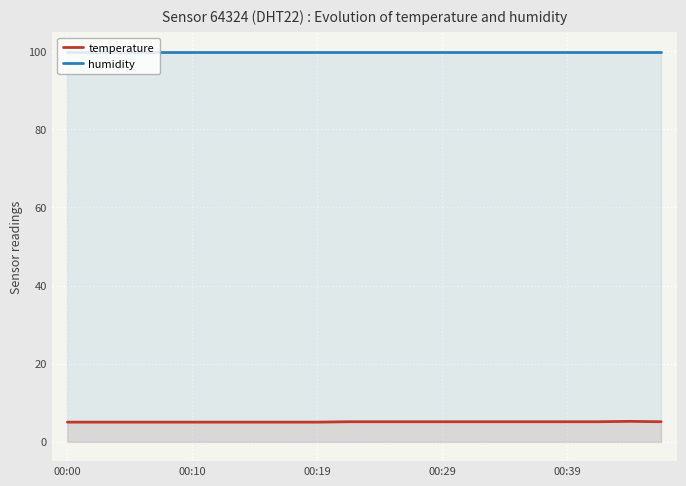

Reading right to left, list all the values displayed in this chart.

temperature: 5.1	5.2	5.1	5.1	5.1	5.1	5.1	5.1	5.1	5.1	5.1	5.0	5.0	5.0	5.0	5.0	5.0	5.0	5.0	5.0
humidity: 99.9	99.9	99.9	99.9	99.9	99.9	99.9	99.9	99.9	99.9	99.9	99.9	99.9	99.9	99.9	99.9	99.9	99.9	99.9	99.9